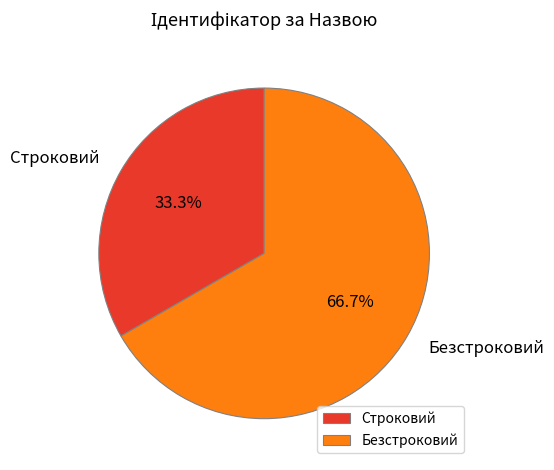

What percentage is the Безстроковий slice, to the nearest percent?

67%